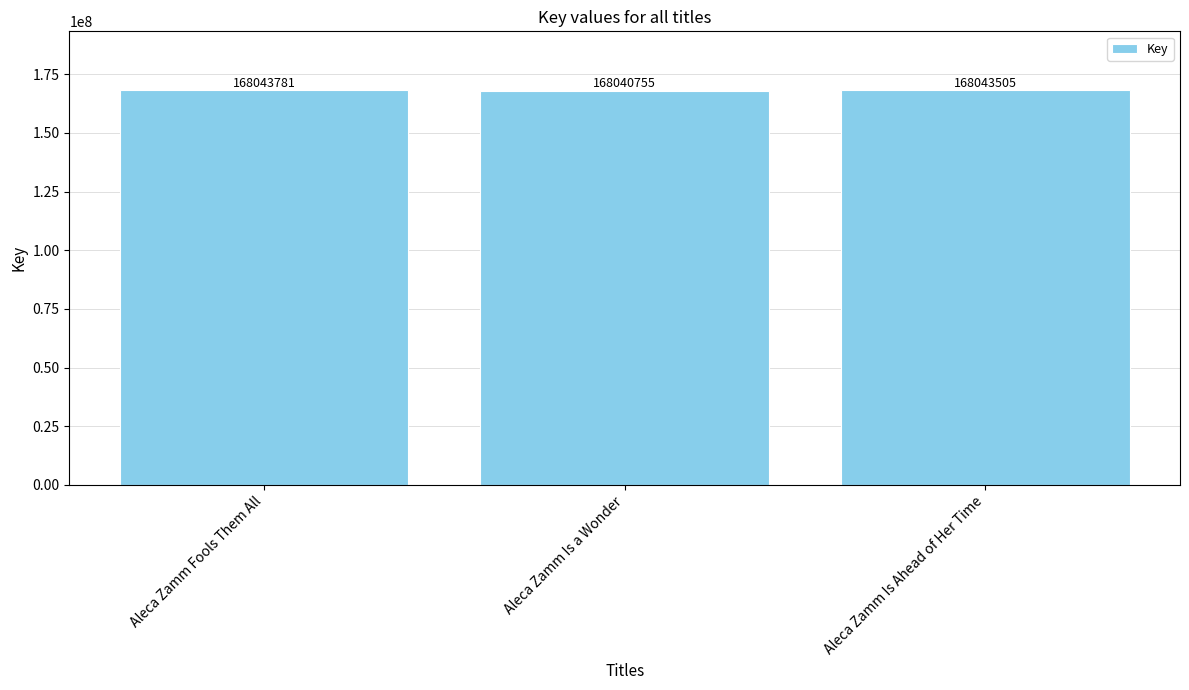

True or false: the data shows 272795907 at Aleca Zamm Is Ahead of Her Time.

False